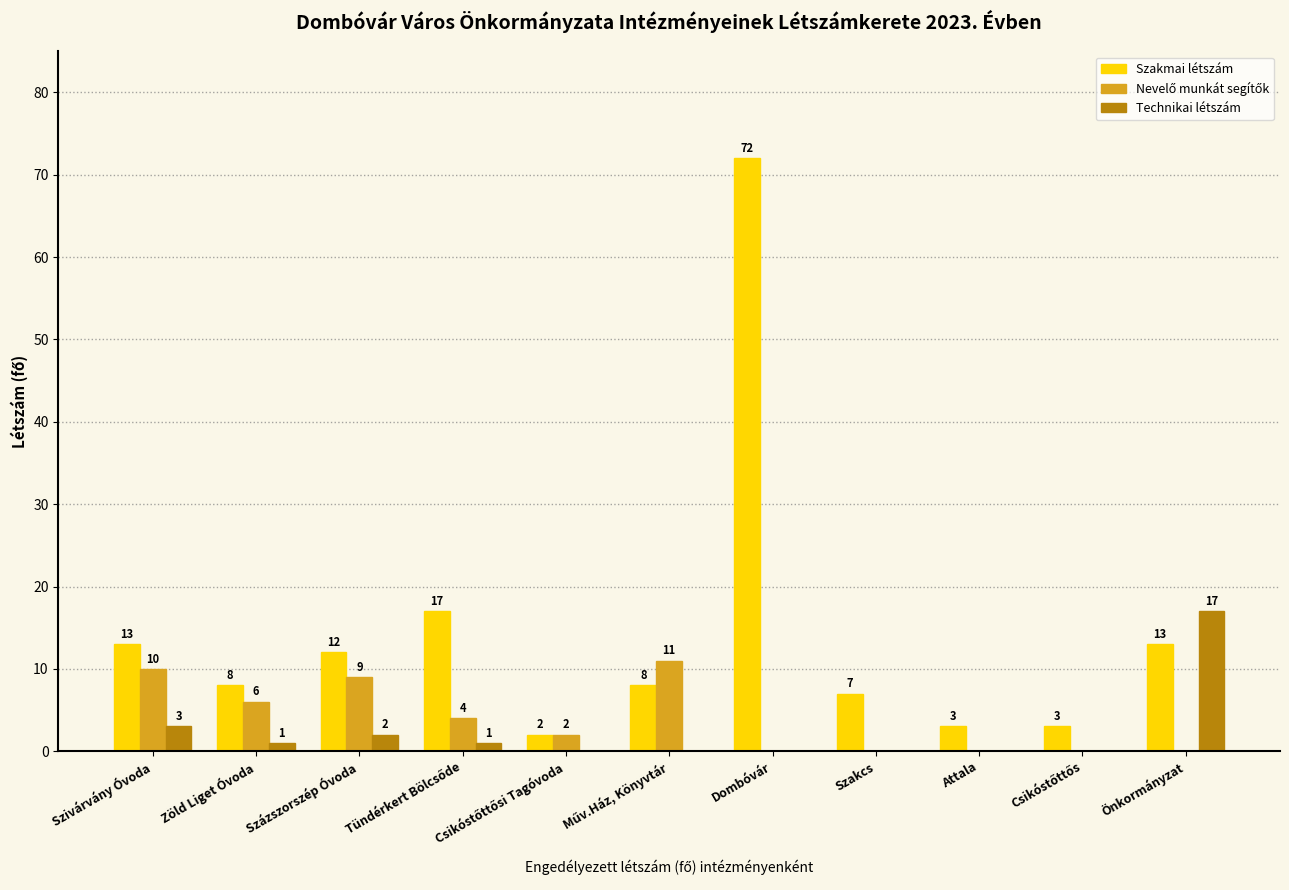

Are the bars horizontal?

No